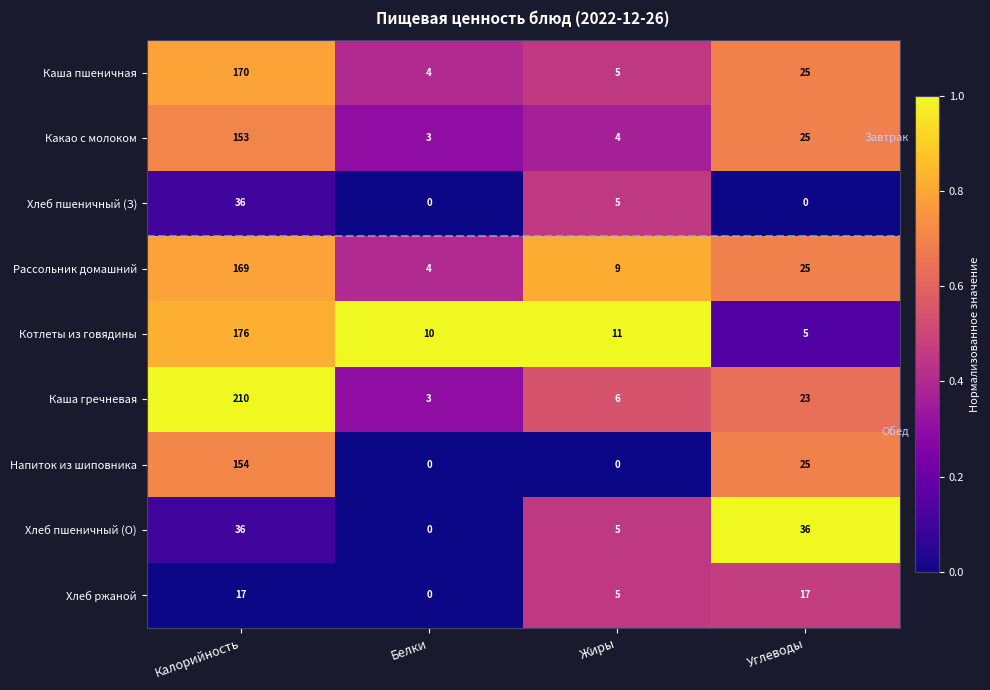

How many distinct data groups are displayed?

9